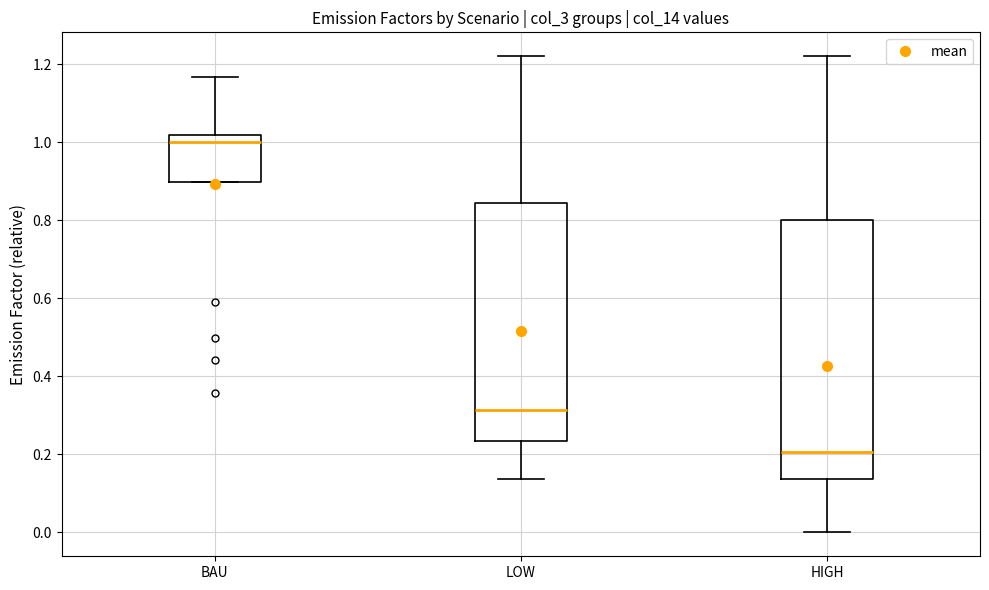

Where is the upper edge of the box for BAU on the y-axis? The values are not printed on the chart, so give them approximately, as read against the axis.

1.02